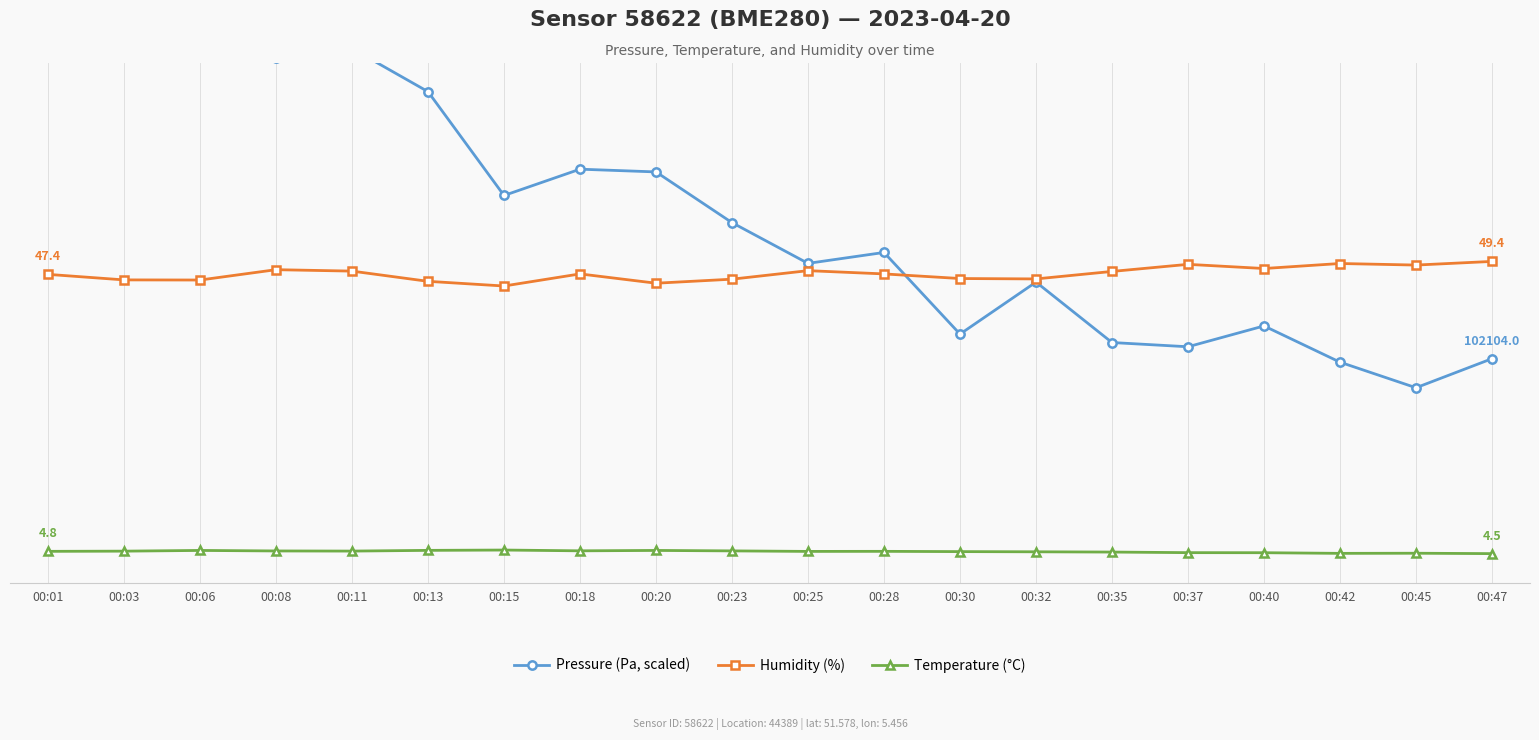

Which has a higher value, 00:03 or 00:08?

00:03